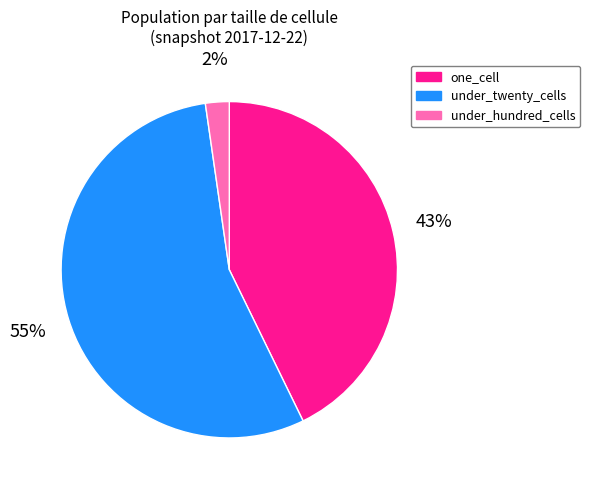

How many slices are in this pie chart?

3